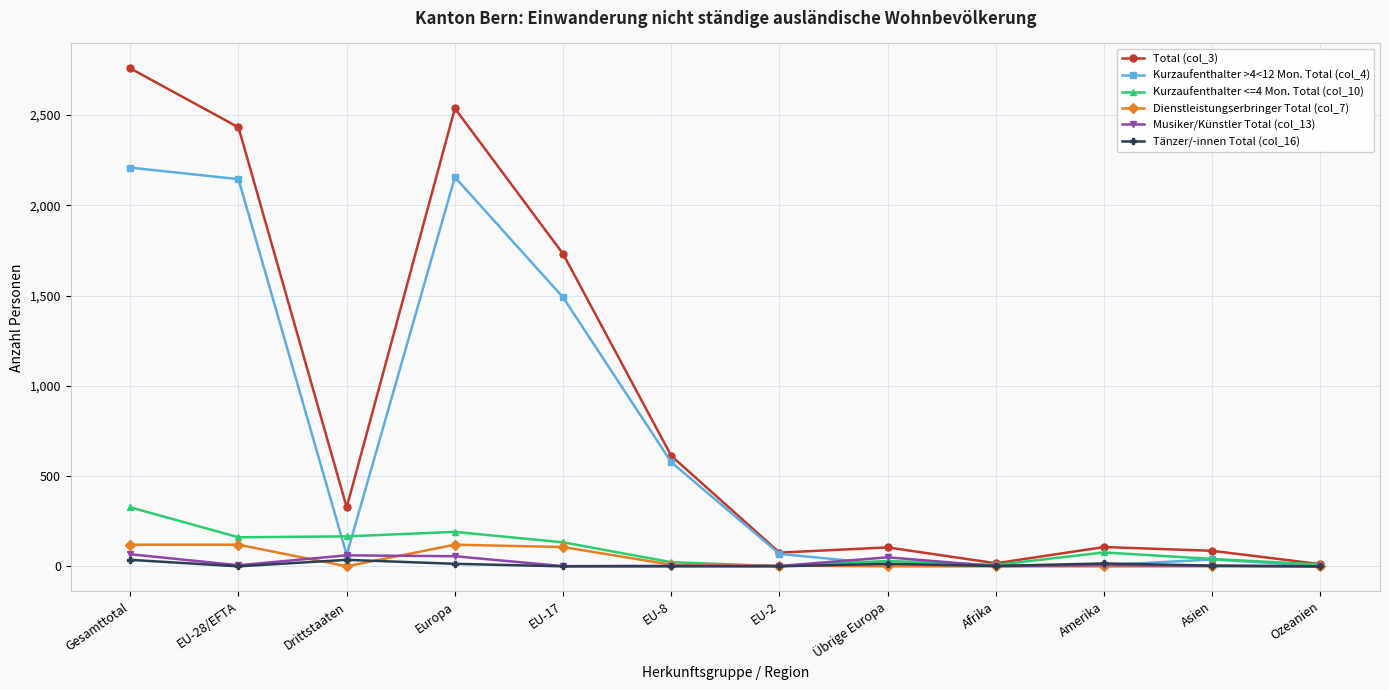

How many lines are shown in the chart?

6